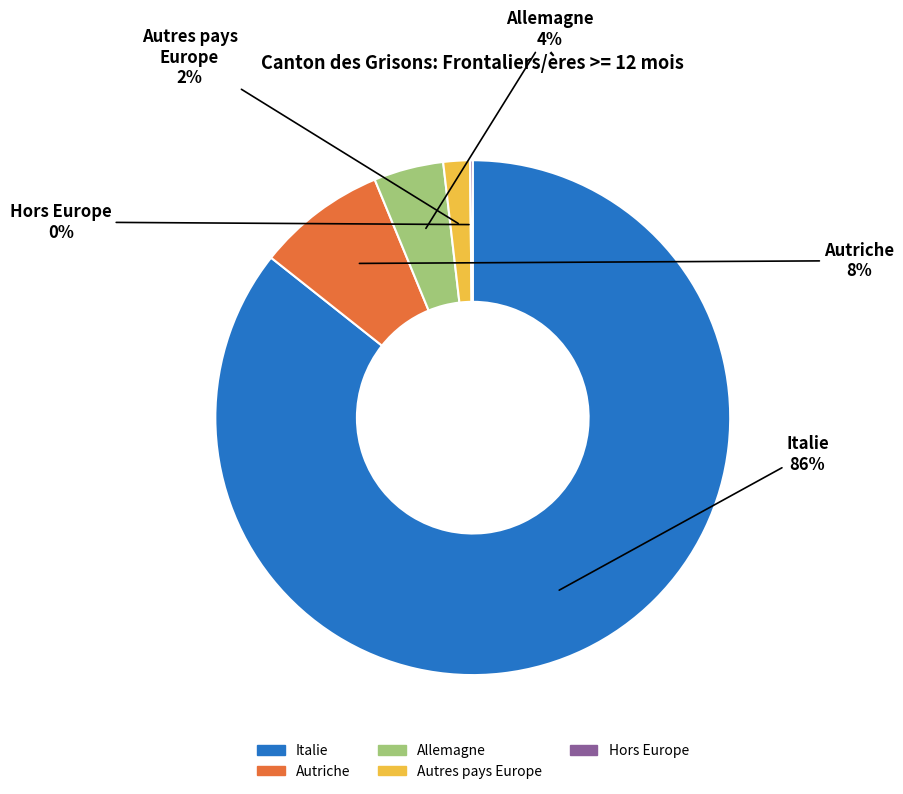

Does any single category account for the majority?

Yes